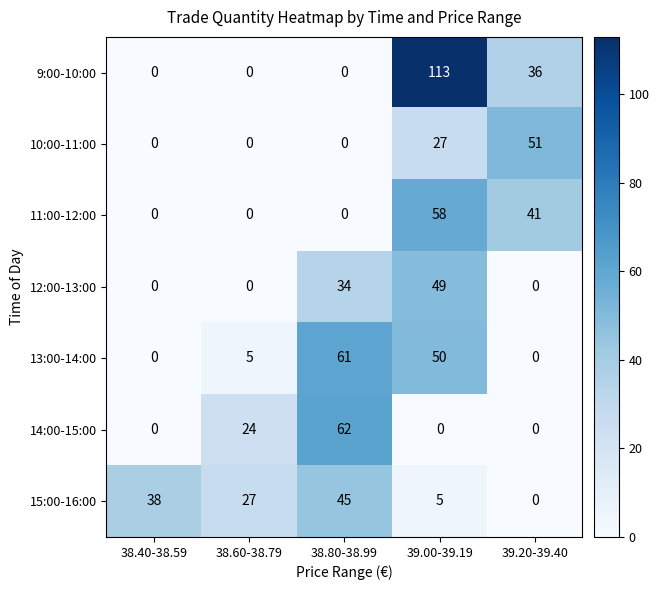

What is the highest value of the 9:00-10:00 series?

113